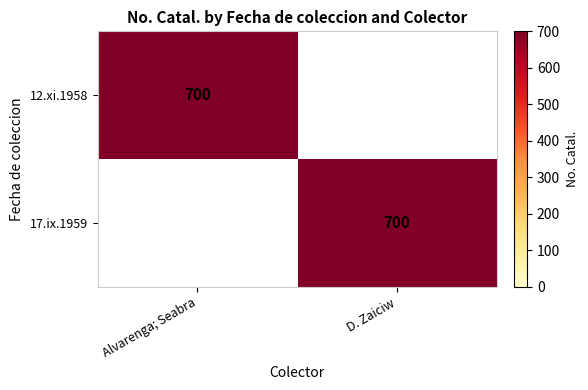

True or false: 12.xi.1958 has a value of 700 at Alvarenga; Seabra.

True